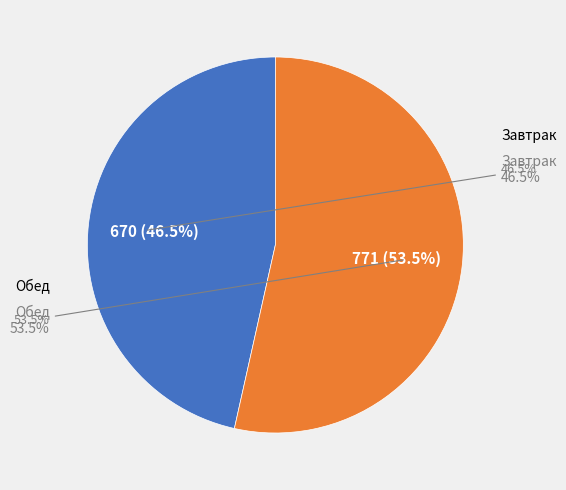

Which category accounts for the majority?

Обед